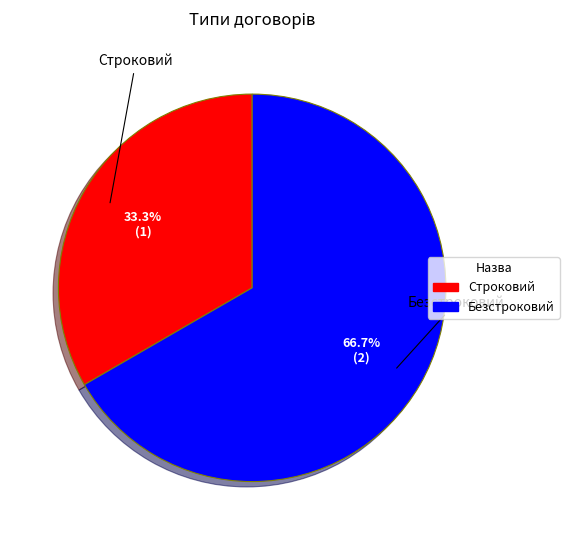

How many segments does this pie chart have?

2